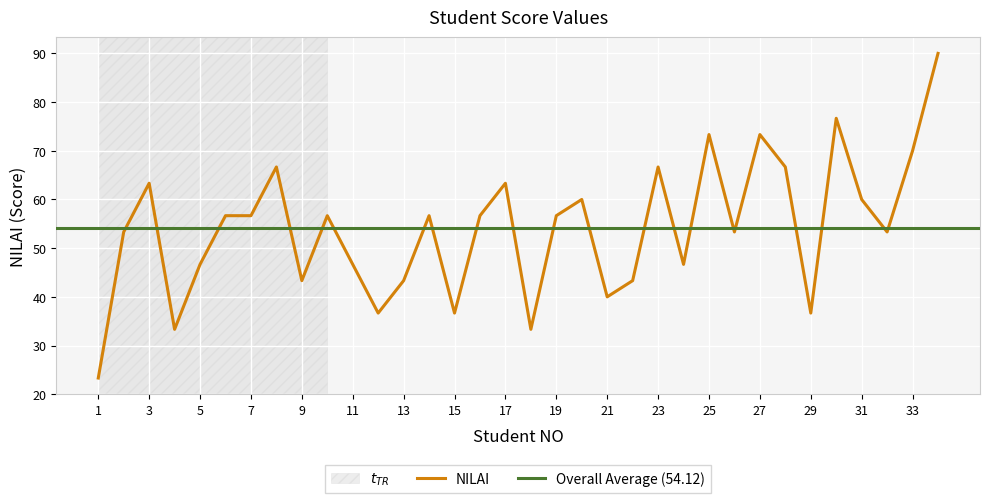

Where does the data first go above 56?

3